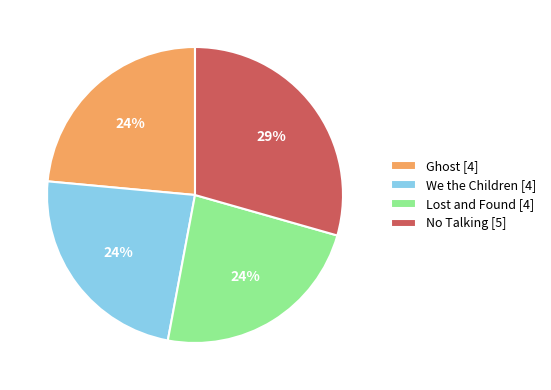

The We the Children slice represents 34% of the pie. True or false?

False